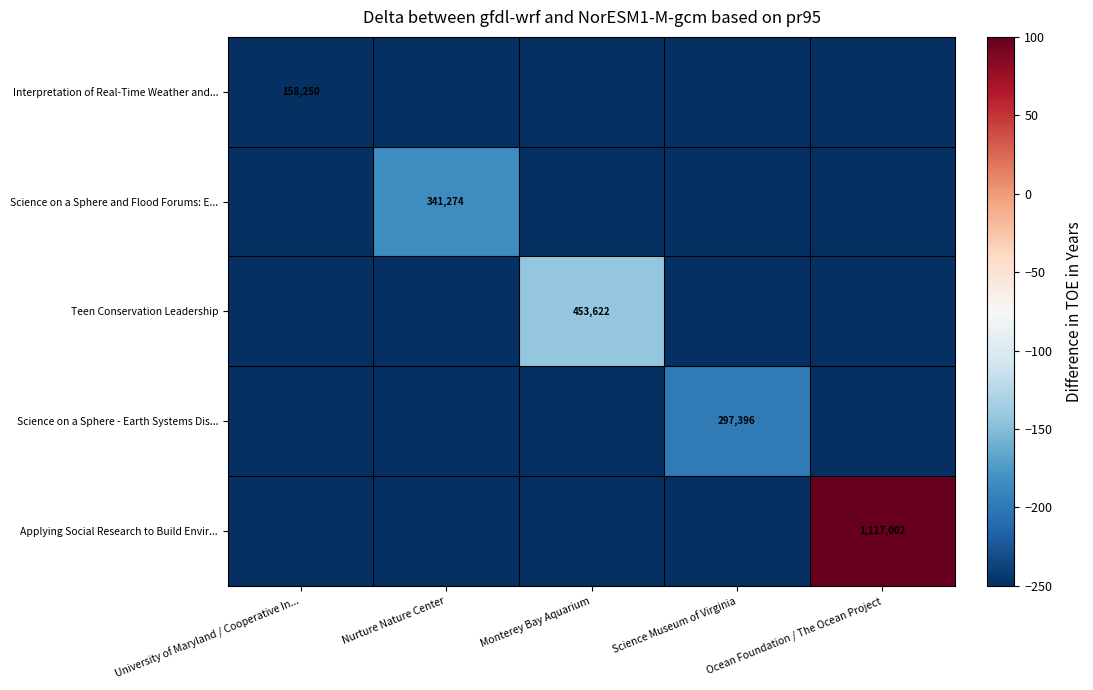

What is the spread (max minus min) of values at Science Museum of Virginia?

50.8